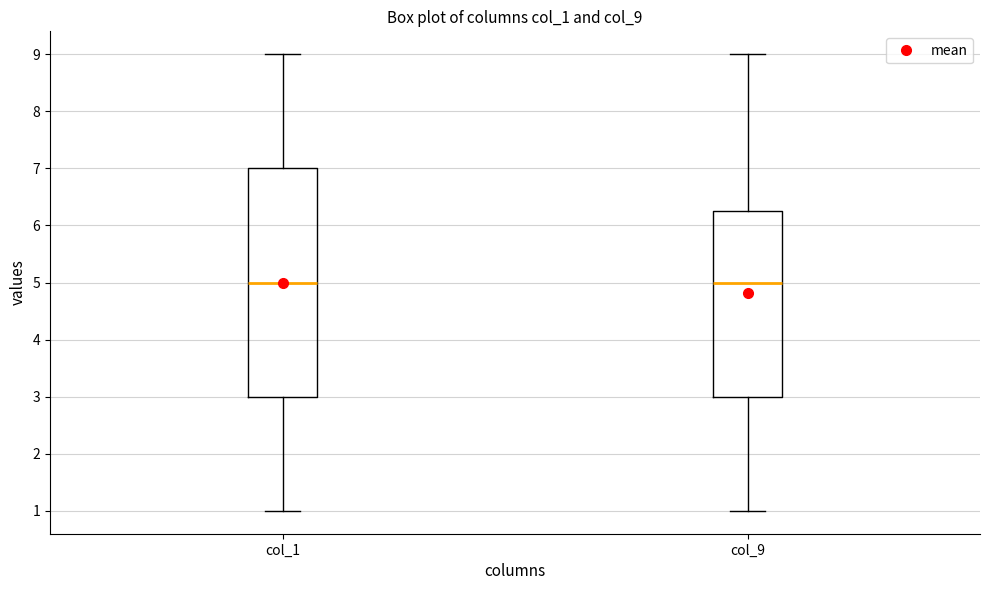

Reading left to right, read every box against the y-axis: the position of its median line, the range the box covers, and the ends of its whiskers. The values are not printed on the chart, so give them approximately, as read against the axis.

col_1: median 5.0, box 3.0 to 7.0, whiskers 1.0 to 9.0
col_9: median 5.0, box 3.0 to 6.3, whiskers 1.0 to 9.0